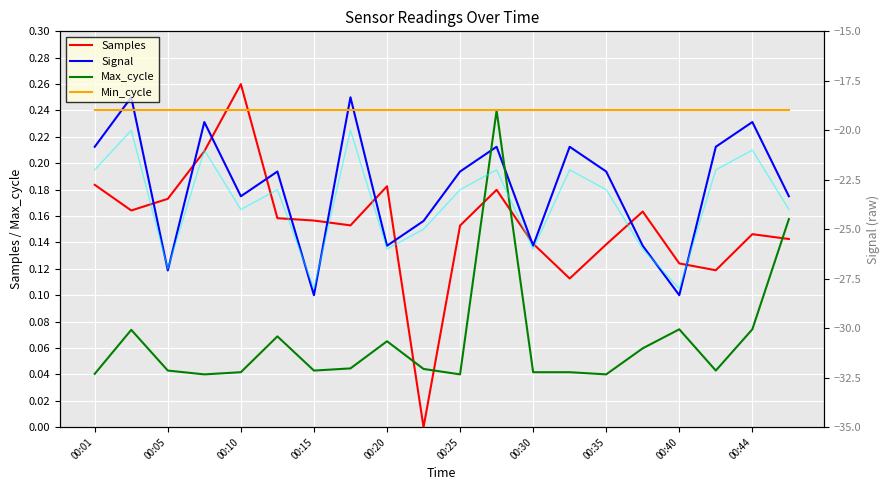

What is the sum of all Signal values?

3.6